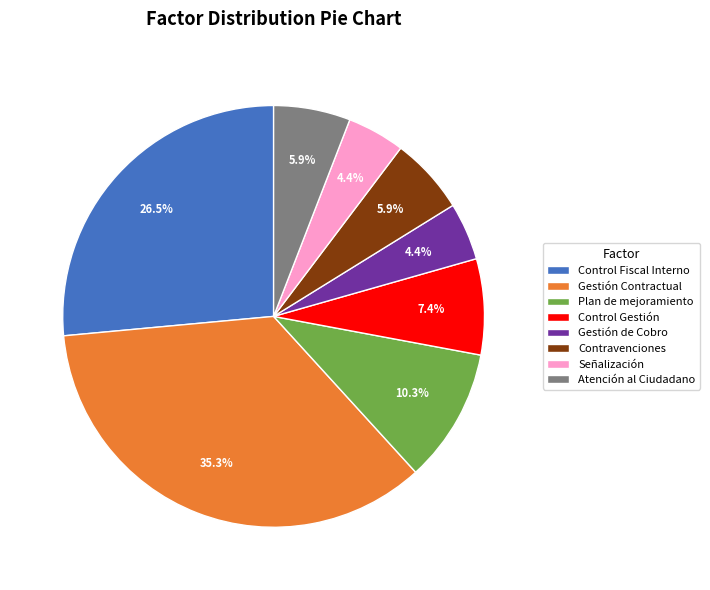

Which category has the biggest portion of the pie?

Gestión Contractual